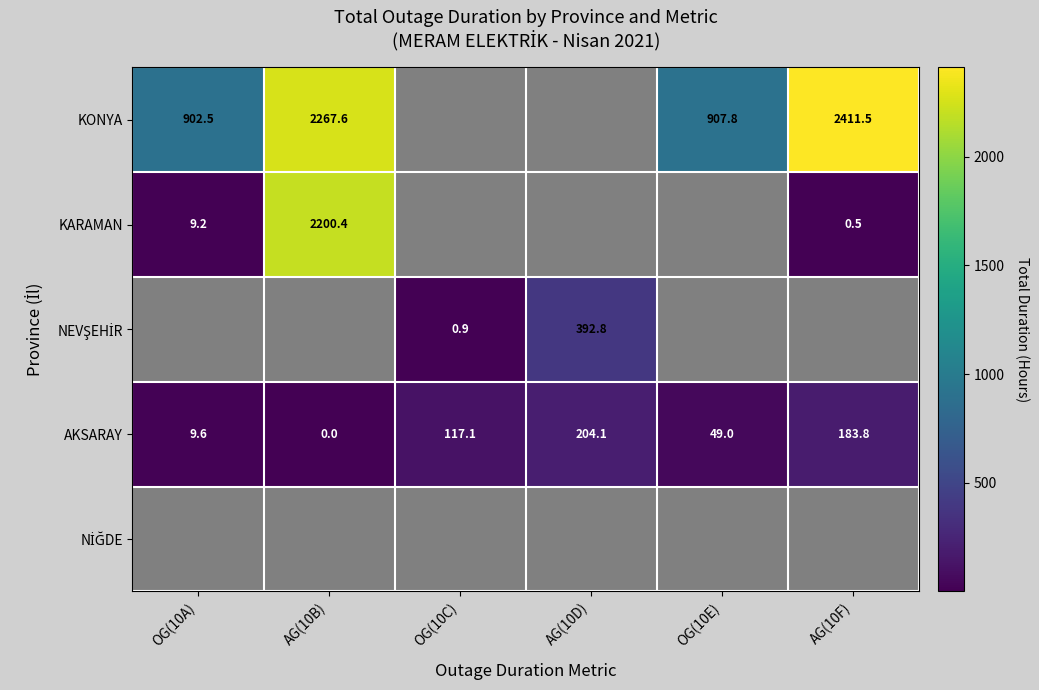

At how many categories does at least one series exceed 704?

4